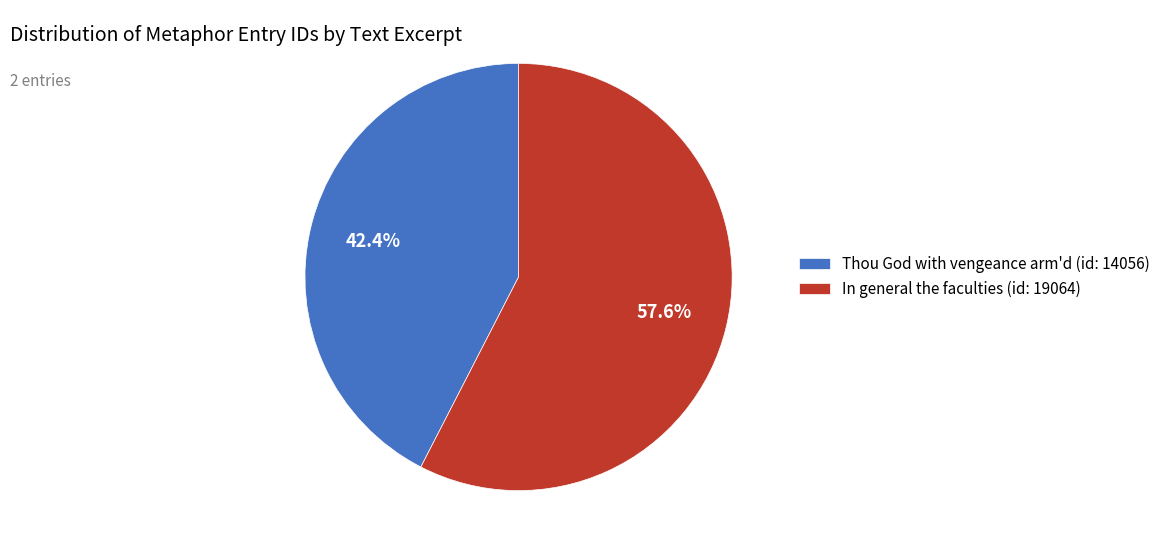

To the nearest percent, what percentage of the pie is In general the faculties (id: 19064)?

58%